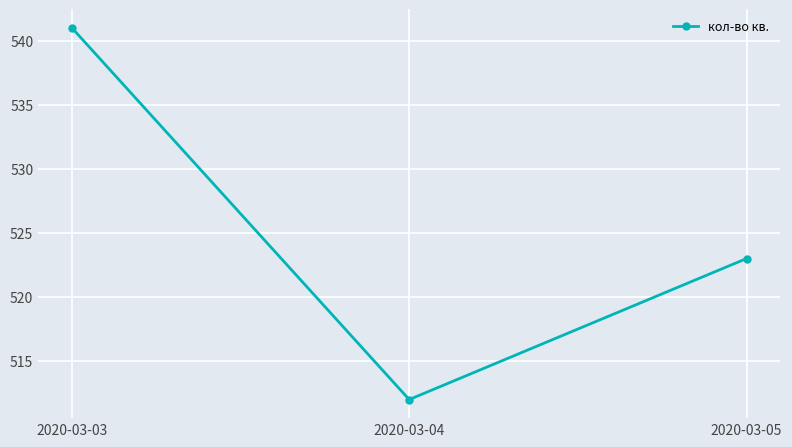

How many distinct data groups are displayed?

1